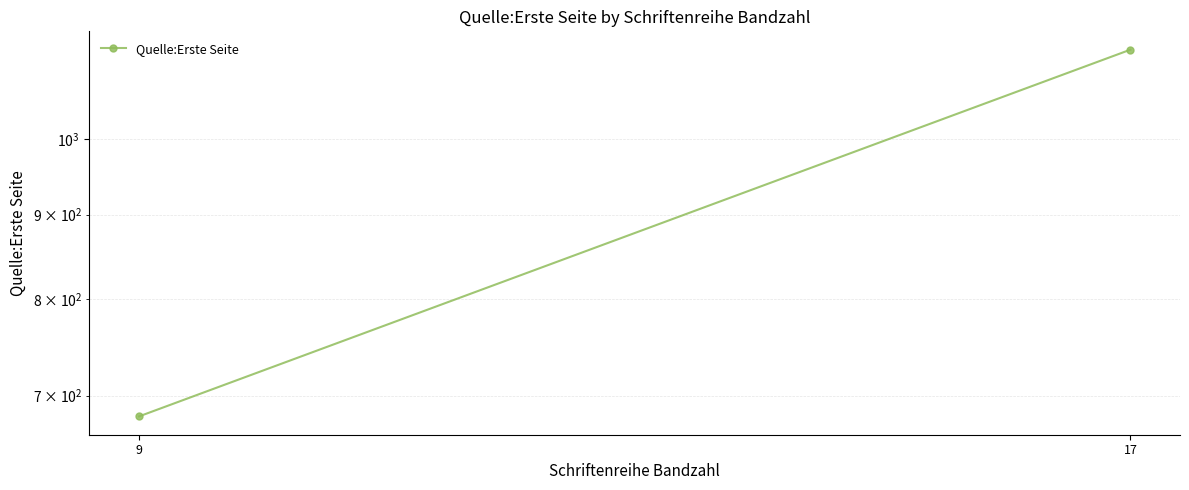

Which has a higher value, 17 or 9?

17